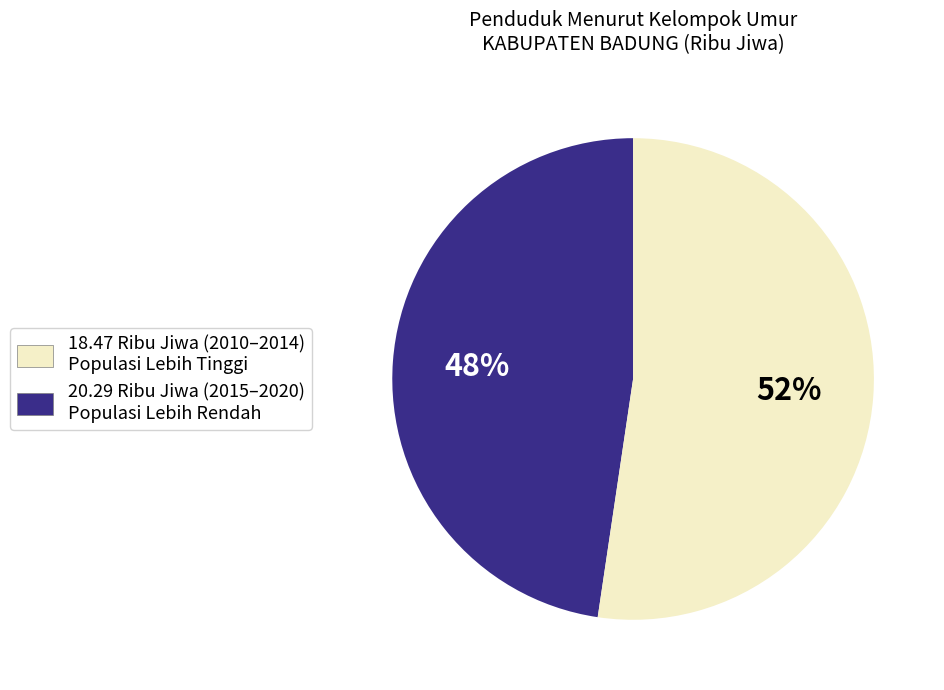

Is it true that 20.29 Ribu Jiwa (2015–2020) Populasi Lebih Rendah is 38% of the pie?

False